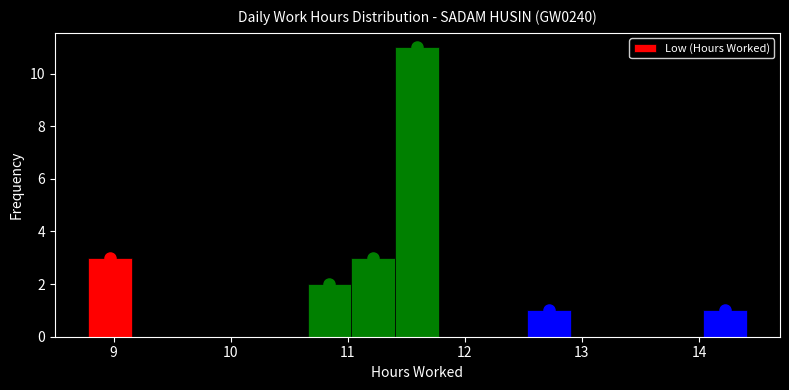

Read against the x-axis, roughly where is the centre of the tallest bar?

11.6